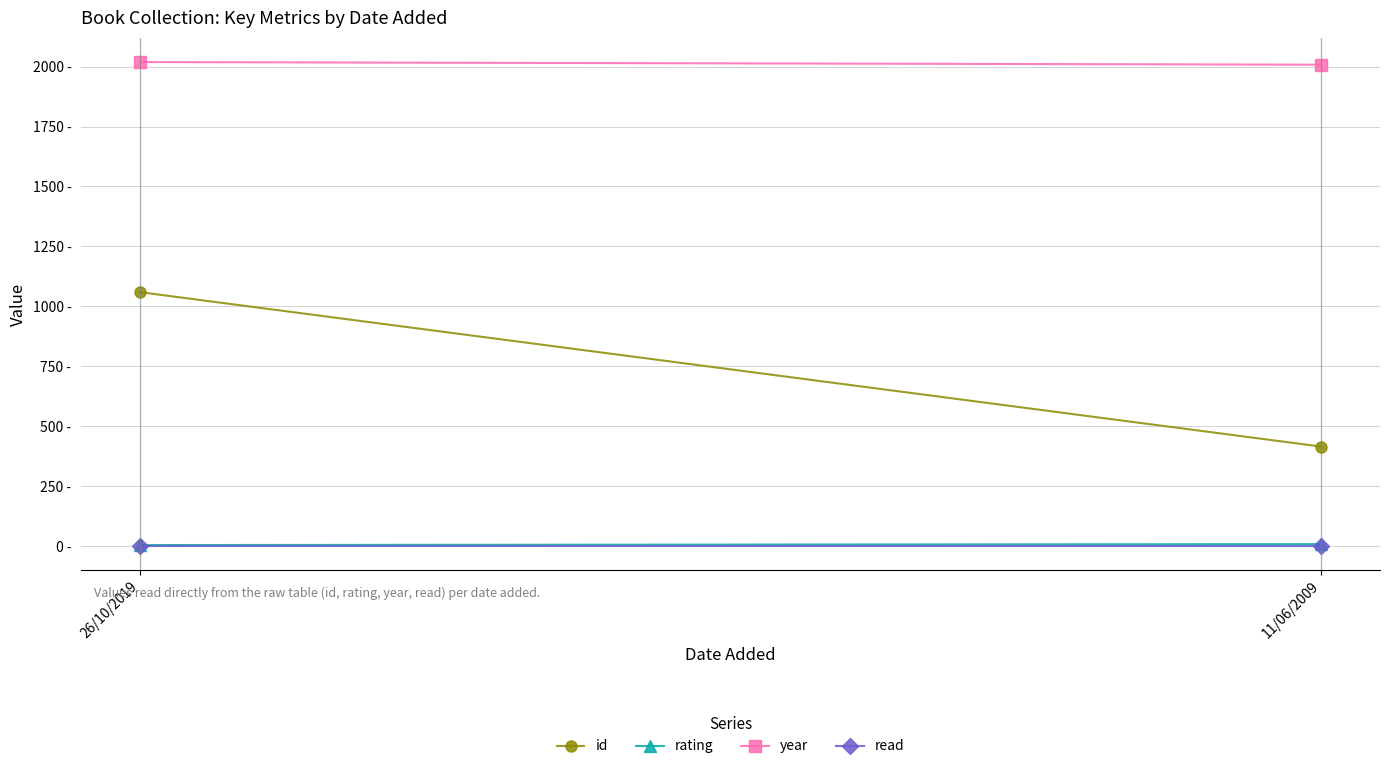

What is the spread (max minus min) of values at 26/10/2019?

2018